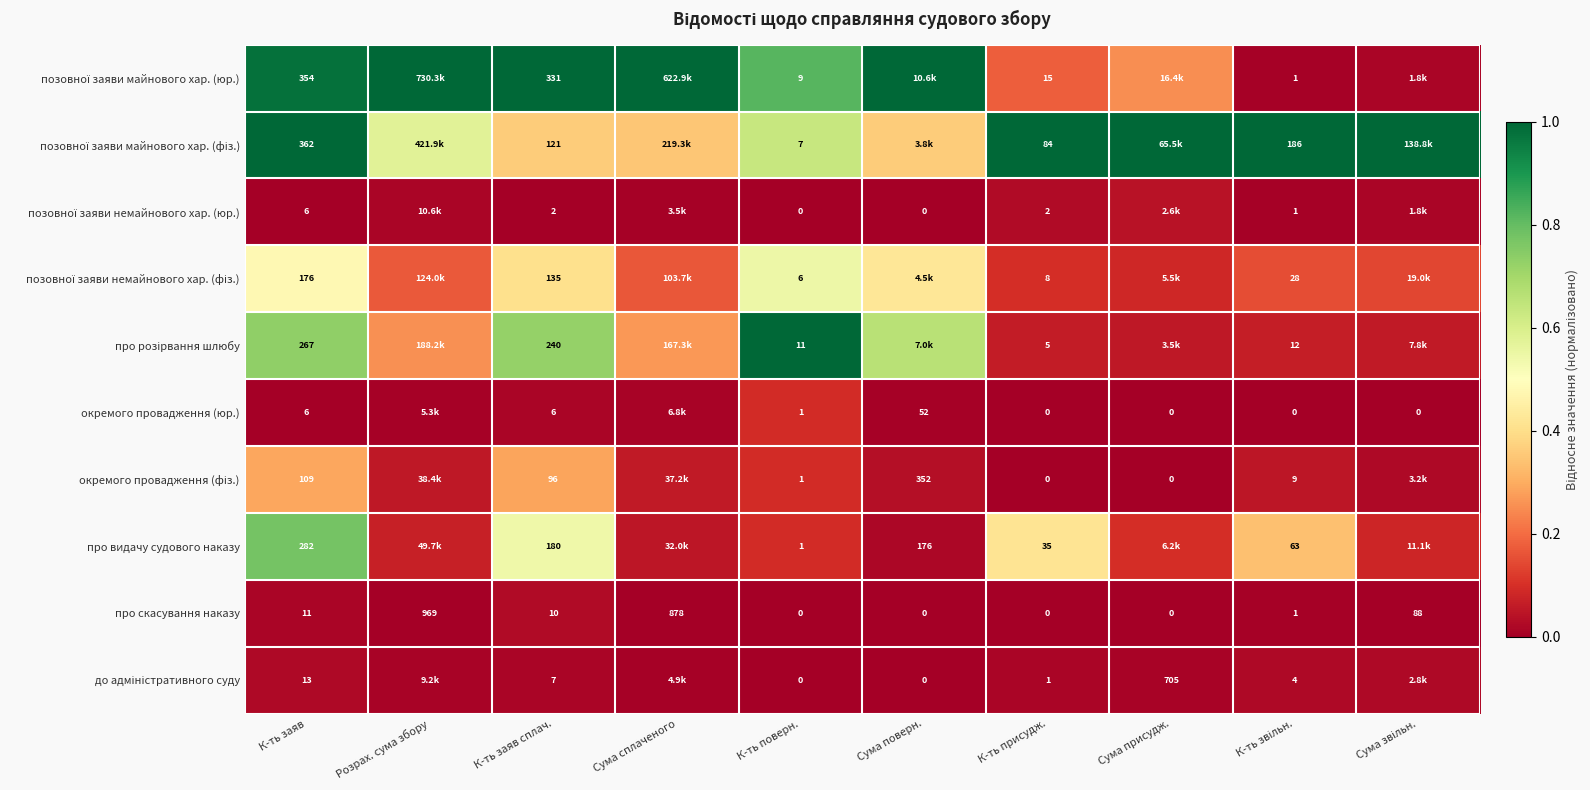

At how many categories does at least one series exceed 0?

10